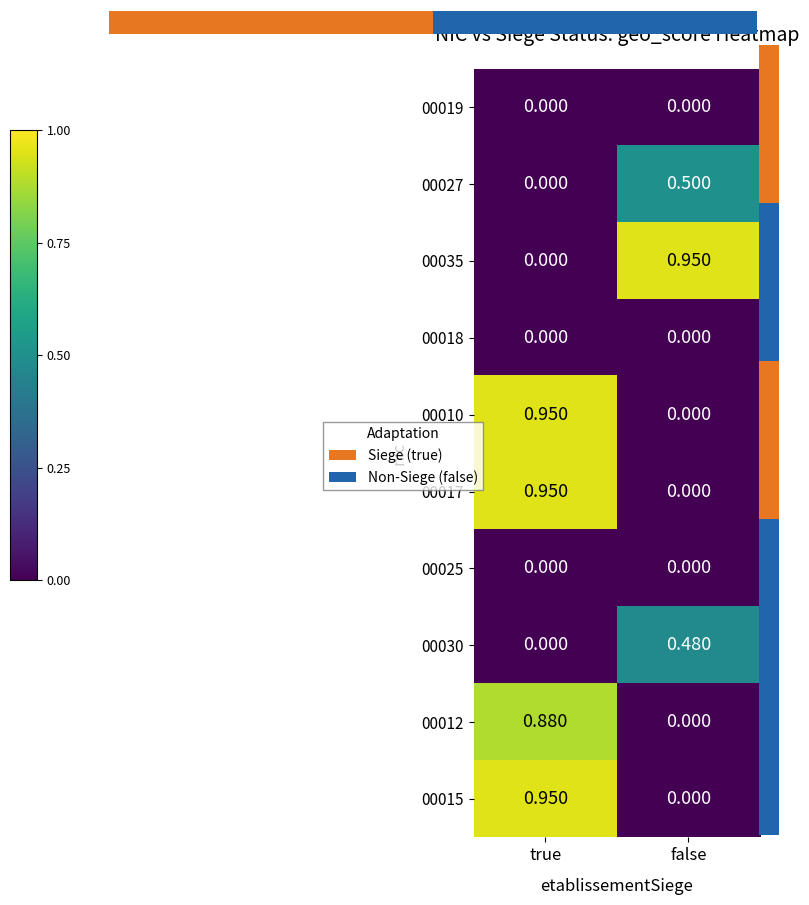

What is the sum of the 00017 values at false and true?

0.9